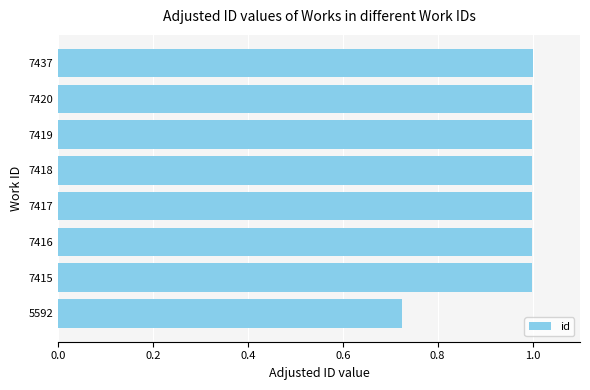

What is the sum of all values?

7.7